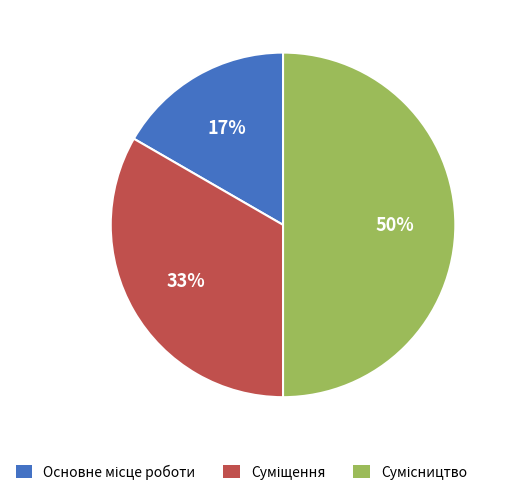

To the nearest percent, what is the average slice percentage?

33%